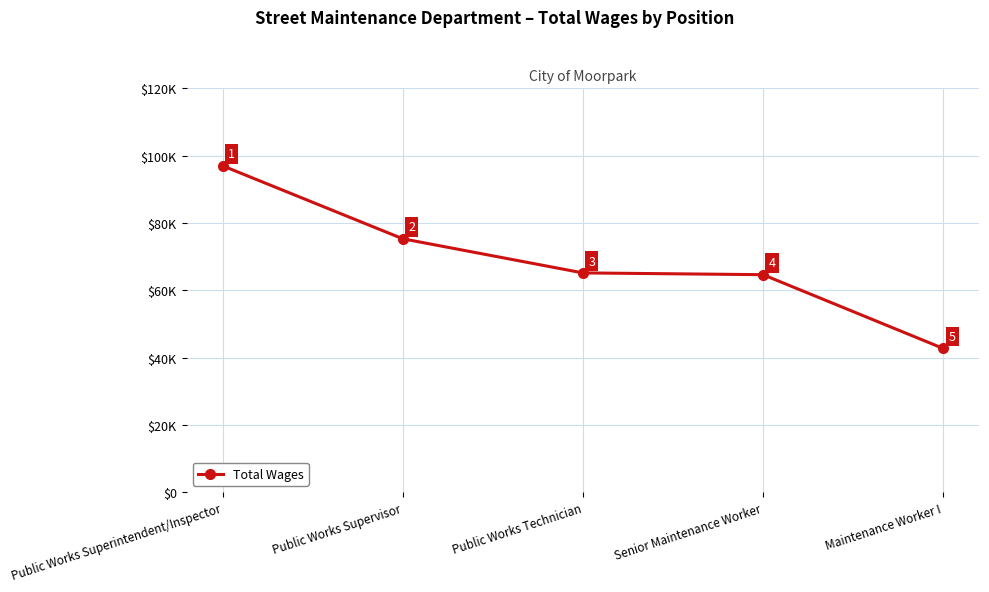

Does the chart display data point markers on the line(s)?

Yes